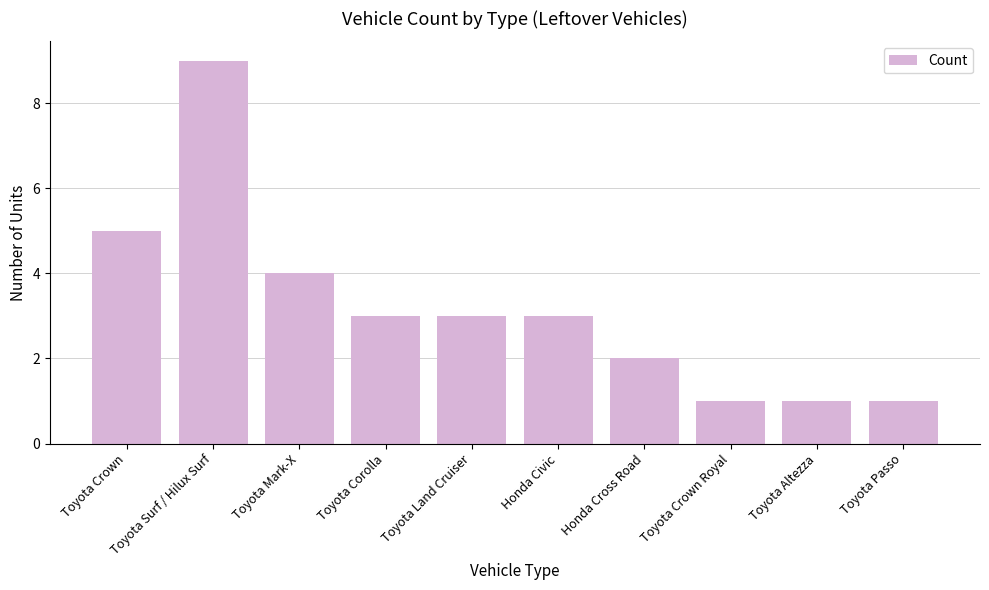

Count the values in the range 1 to 4.

8